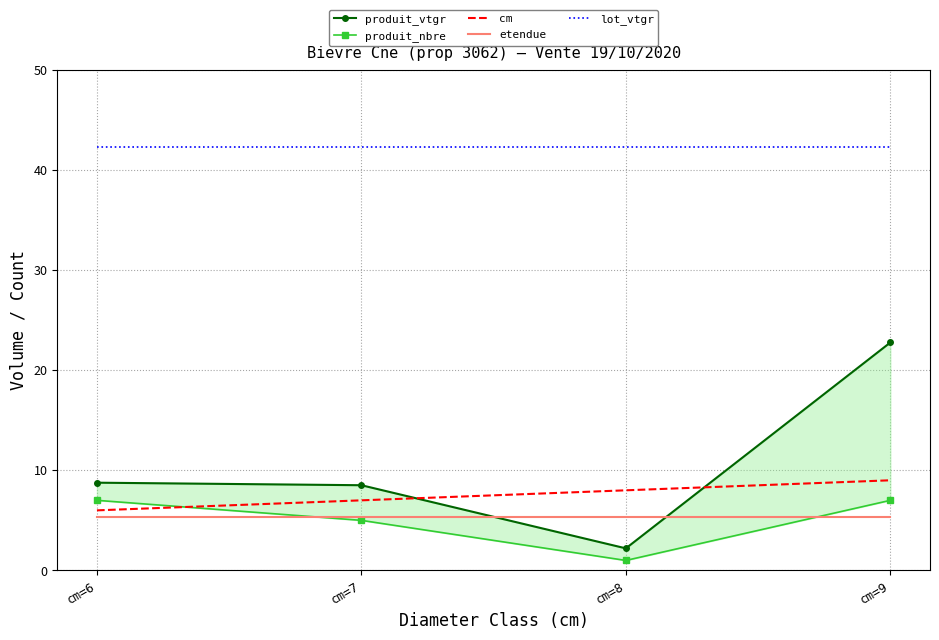

What is the maximum value for lot_vtgr?

42.2